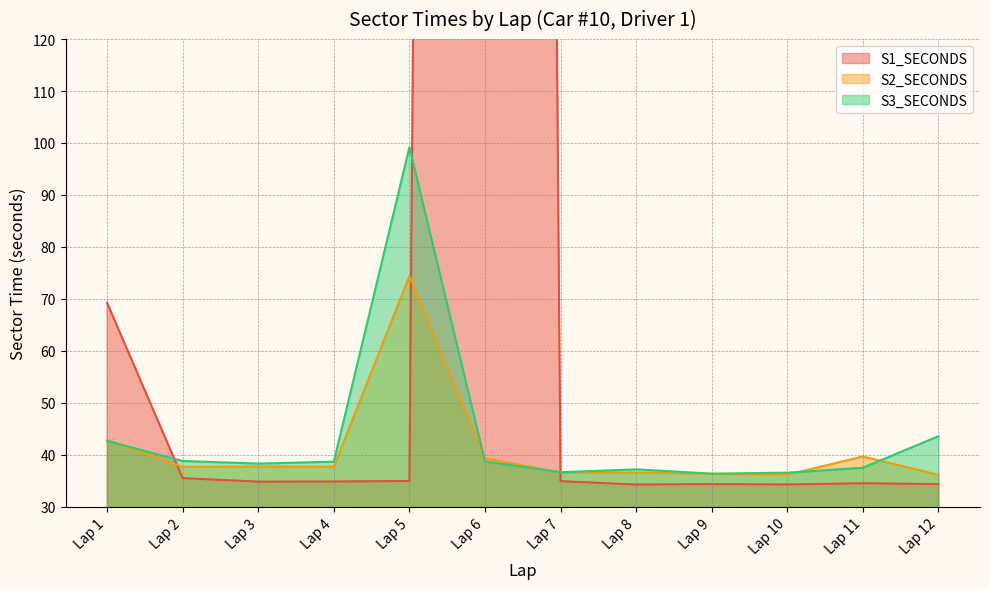

Where is S2_SECONDS nearest to the value 55?

Lap 1